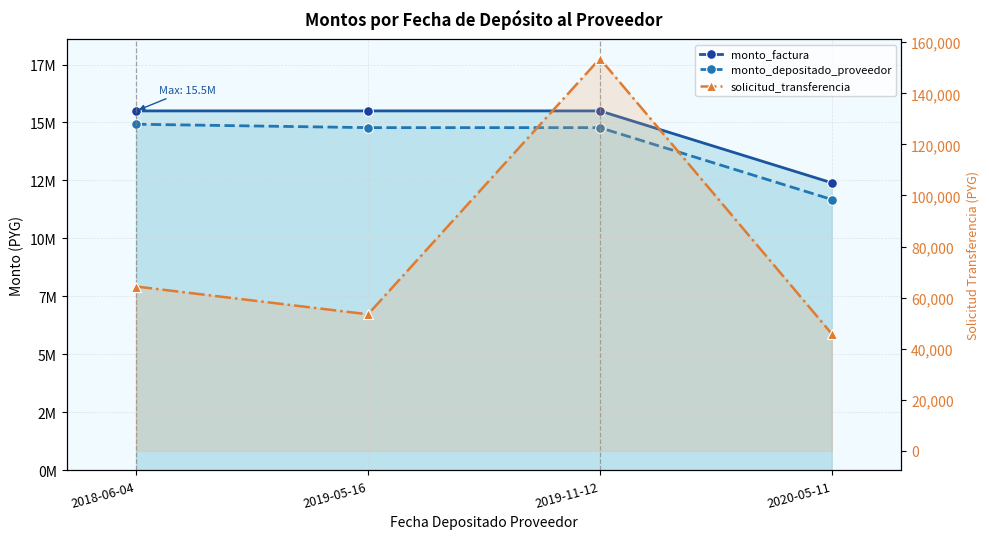

At which label does monto_depositado_proveedor reach its peak?

2018-06-04